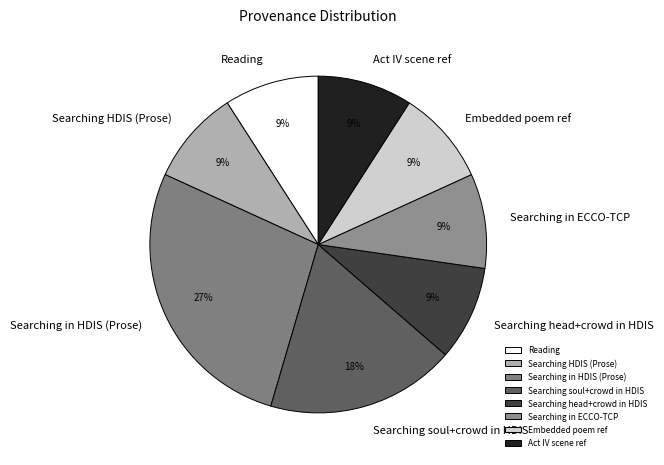

Is the sum of Searching soul+crowd in HDIS and Searching in HDIS (Prose) greater than half?

No